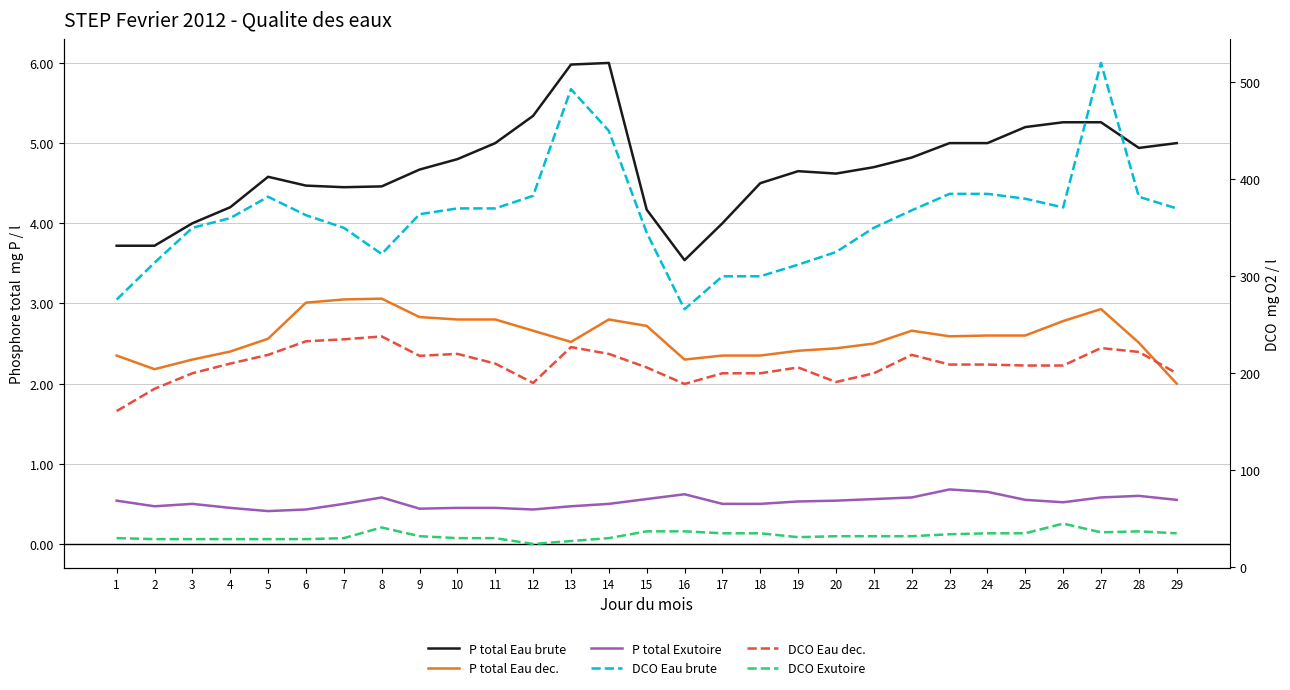

Which series has the largest total across all categories?

DCO Eau brute (mg O2/l)